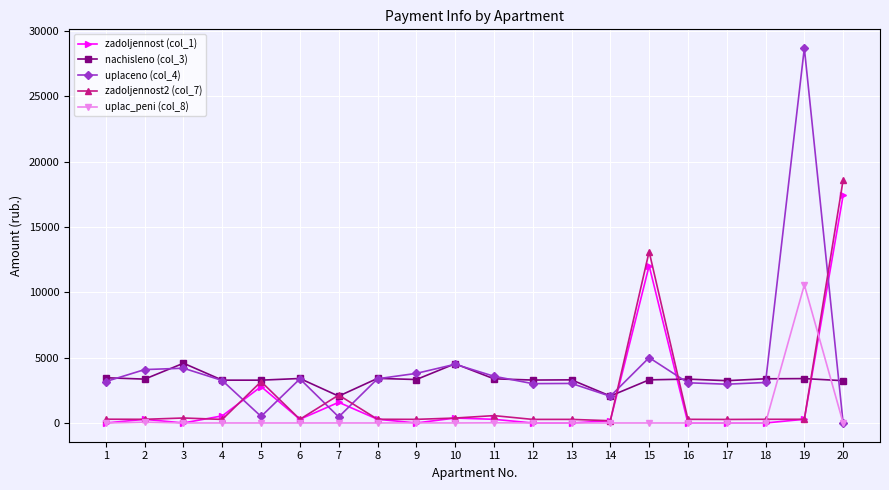

Which series ends up on top after the final intersection of zadoljennost (col_1) and uplac_peni (col_8)?

zadoljennost (col_1)